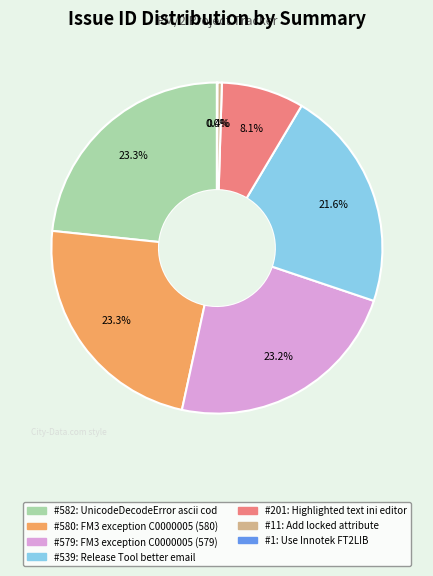

Is there any slice that represents more than half of the pie?

No